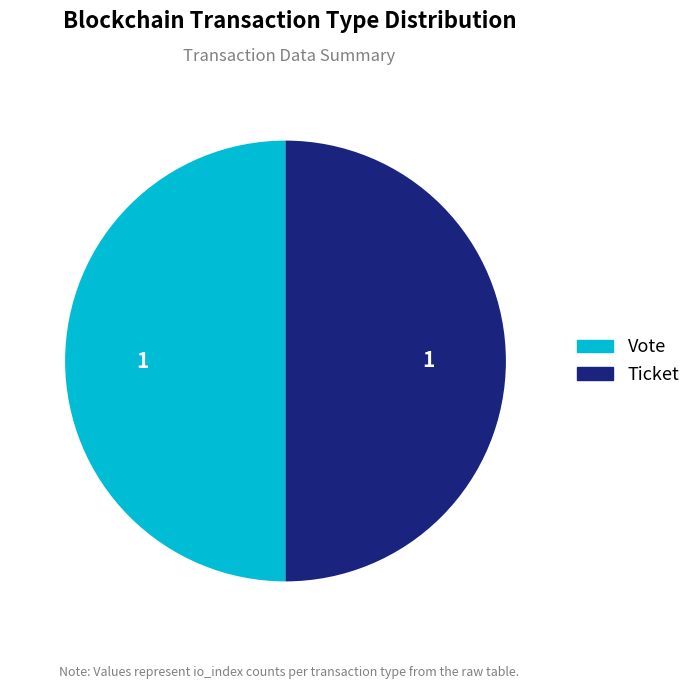

Combined, do Vote and Ticket account for over 50%?

Yes